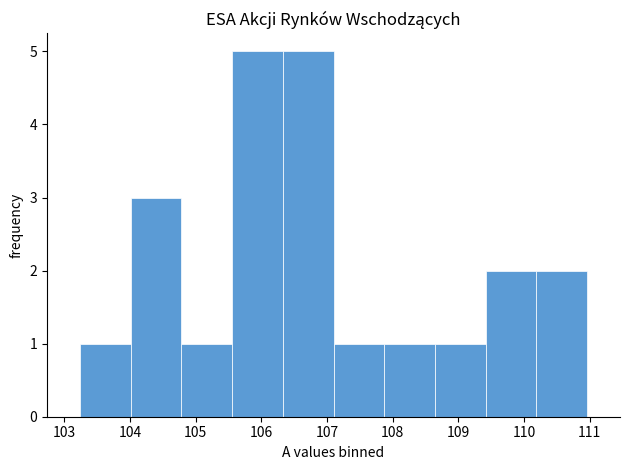

Reading left to right, list every bar in this chart as the range it spans on the x-axis followed by its height. Neither the bar edges nor the heights are printed on the chart, so give them approximately, as read against the axes.

103.2 to 104.0: 1
104.0 to 104.8: 3
104.8 to 105.6: 1
105.6 to 106.3: 5
106.3 to 107.1: 5
107.1 to 107.9: 1
107.9 to 108.6: 1
108.6 to 109.4: 1
109.4 to 110.2: 2
110.2 to 111.0: 2